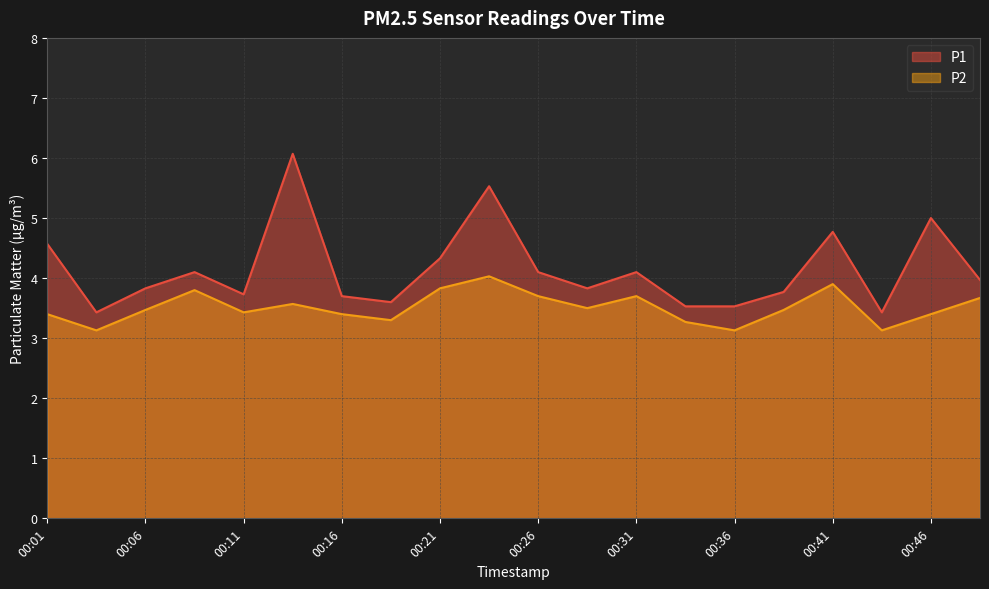

Does the chart have visible grid lines?

Yes